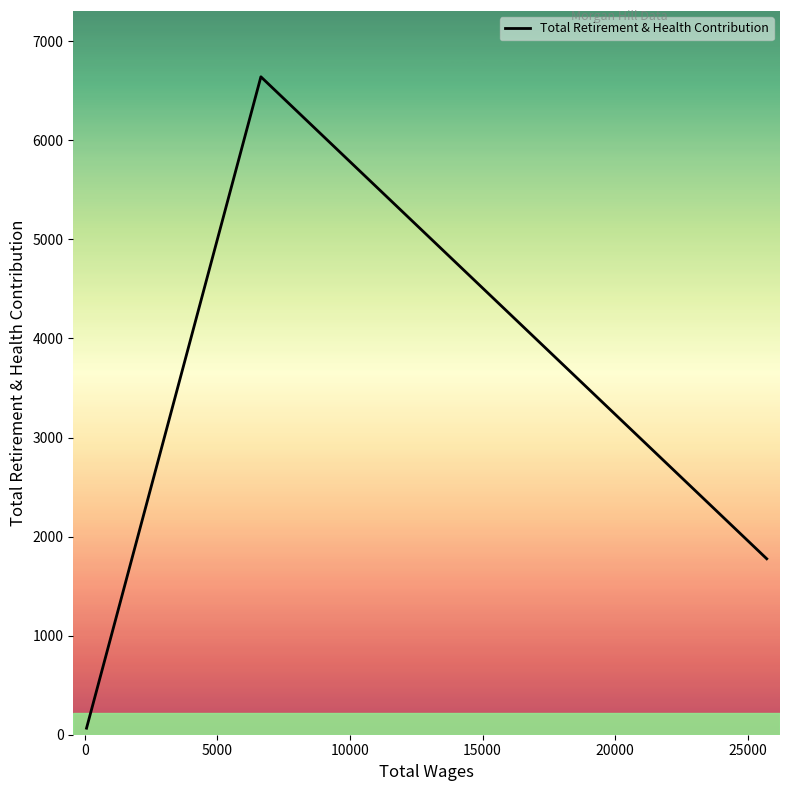

What is the smallest value displayed?

66